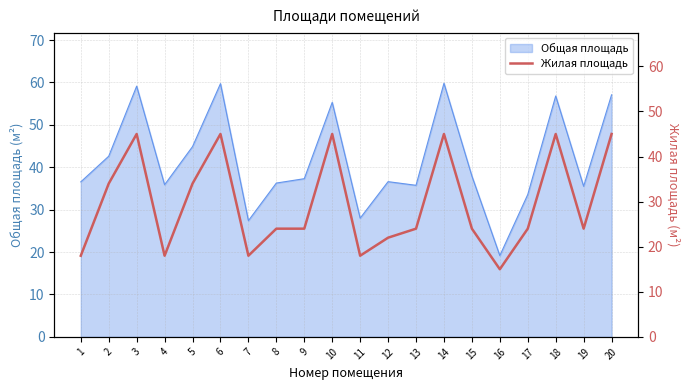

True or false: Общая площадь has a value of 25.6 at 12.

False